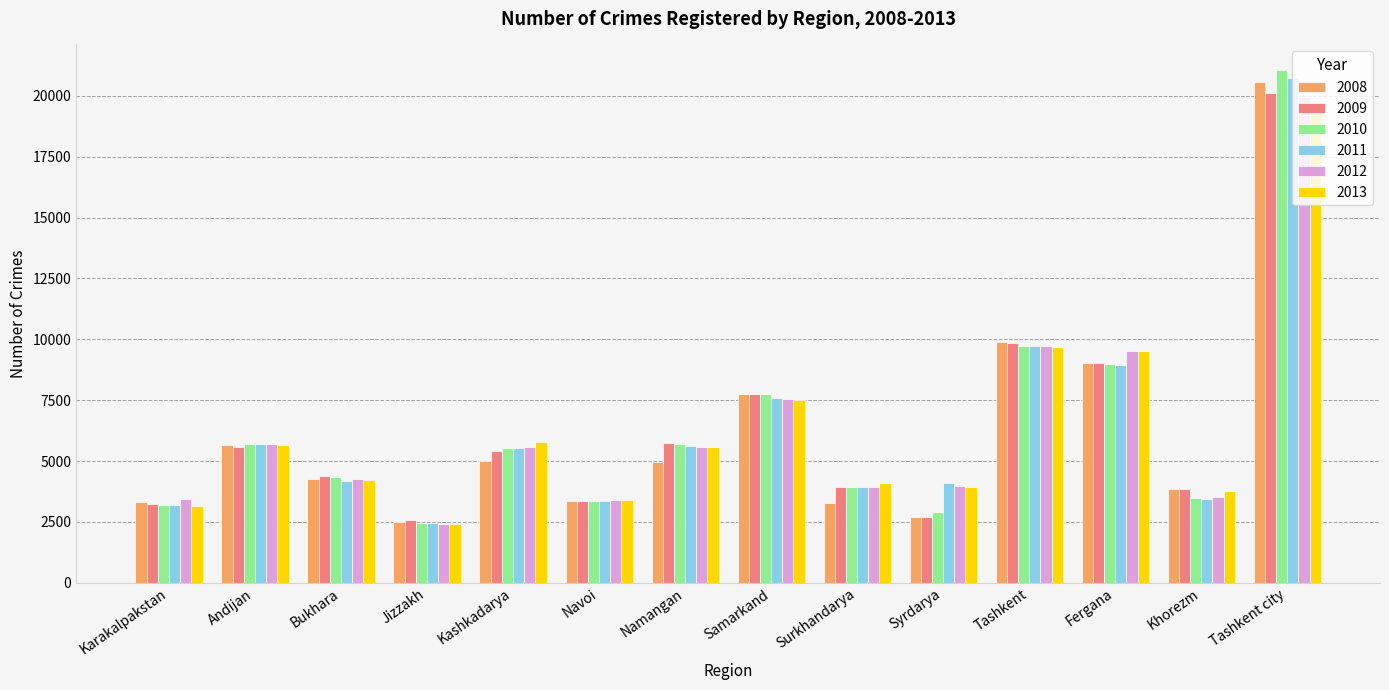

What is the sum of the 2011 values at Andijan and Jizzakh?

8146